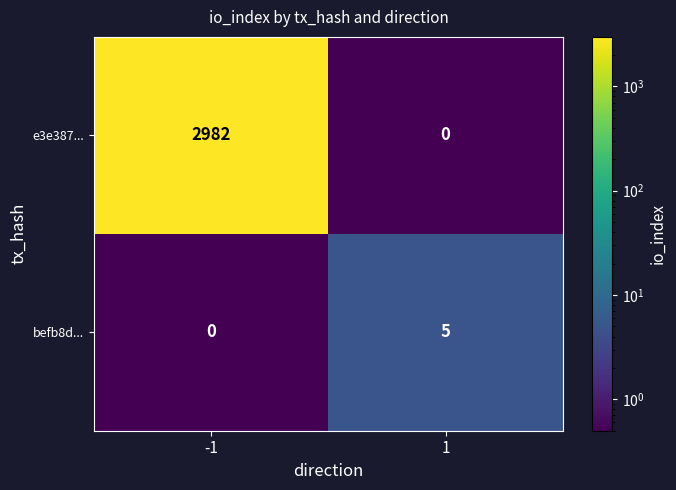

Reading left to right, transcribe all the data shown in this chart.

e3e387...: 2982	0
befb8d...: 0	5